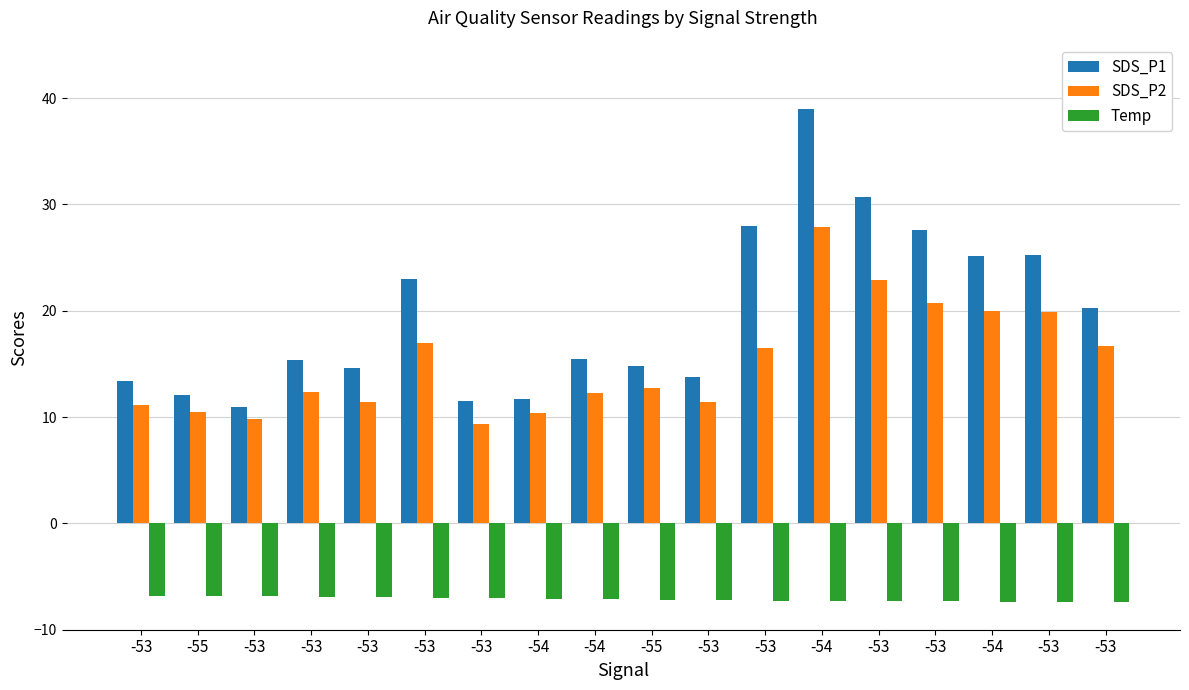

Count the number of data series in this chart.

3